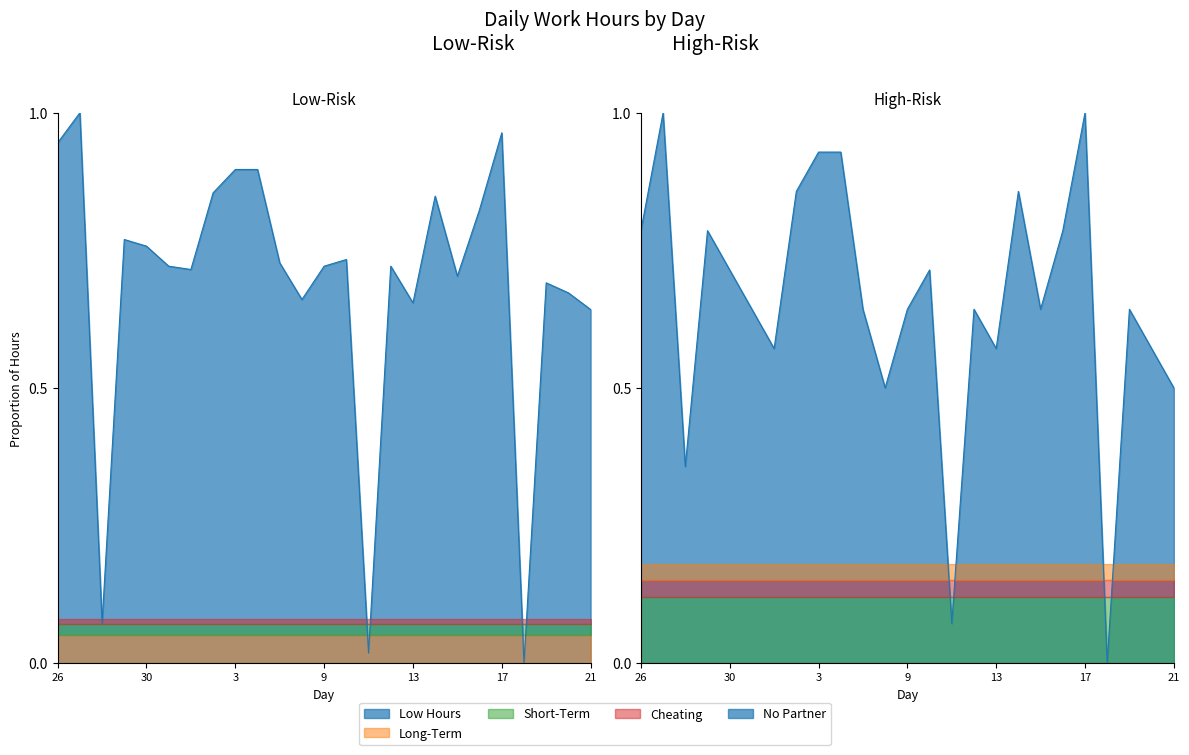

What is the difference between the maximum and second lowest values in the Low Hours series?

1.0